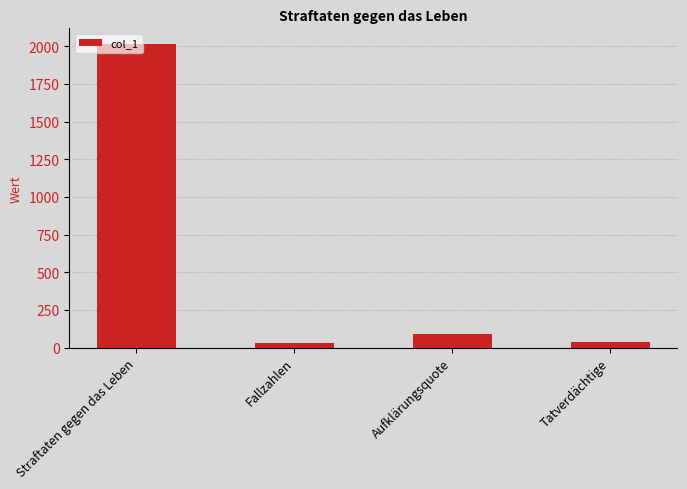

At which label does the data first exceed 93?

Straftaten gegen das Leben